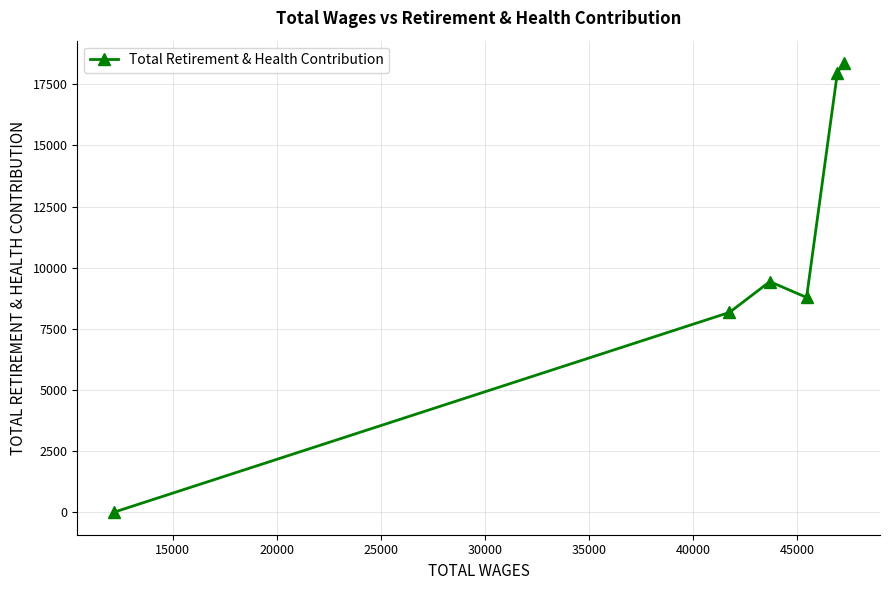

What is the maximum value shown in the chart?

18368